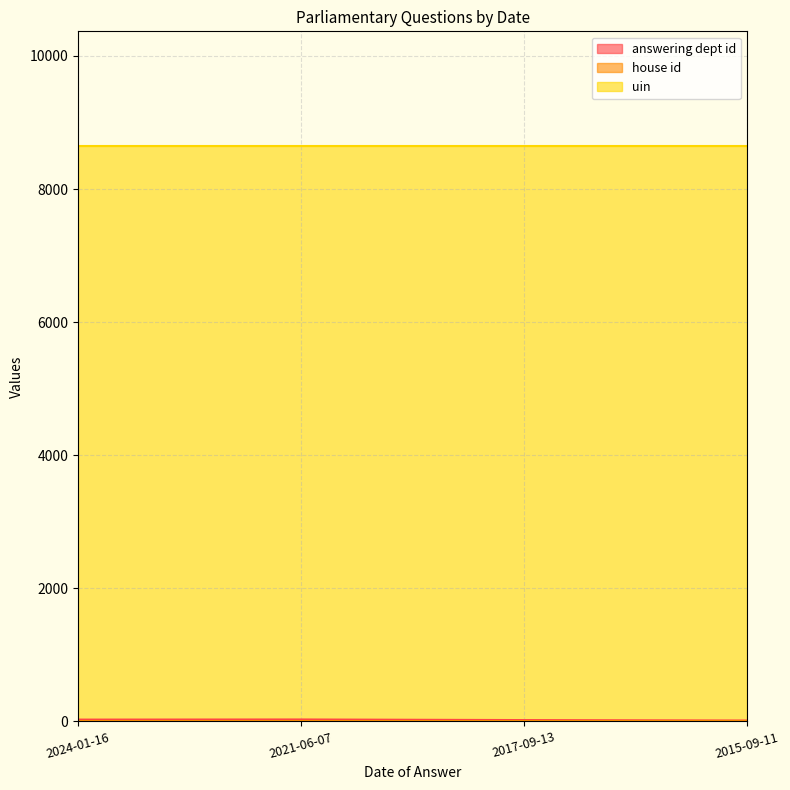

Is it true that answering dept id equals 19 at 2015-09-11?

False